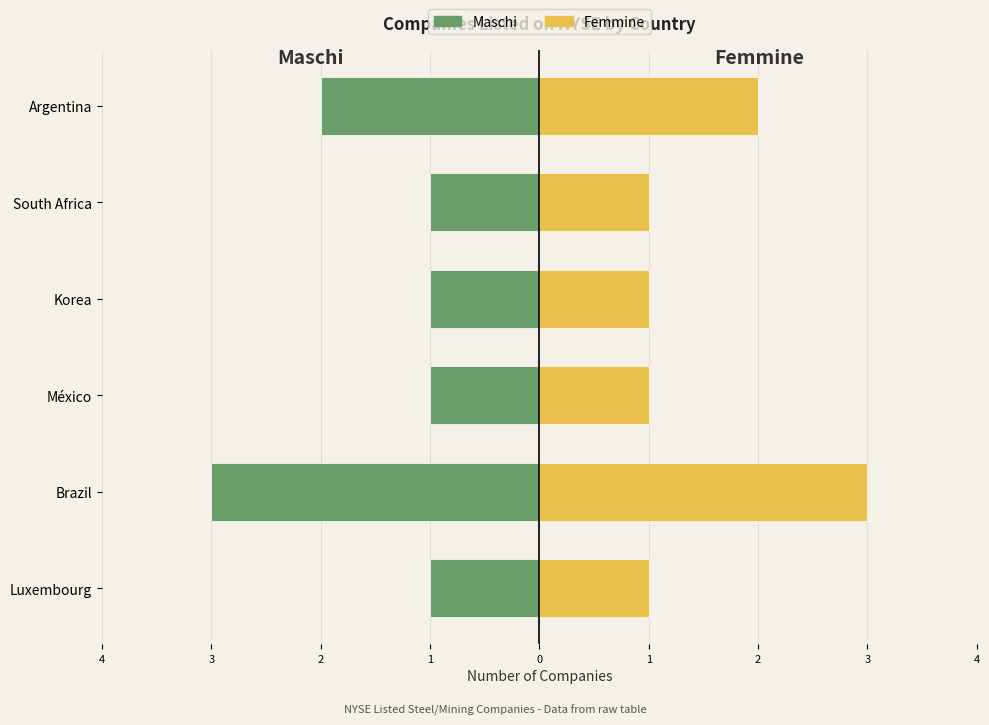

Rank the series by their average value, from lowest to highest.

Maschi, Femmine